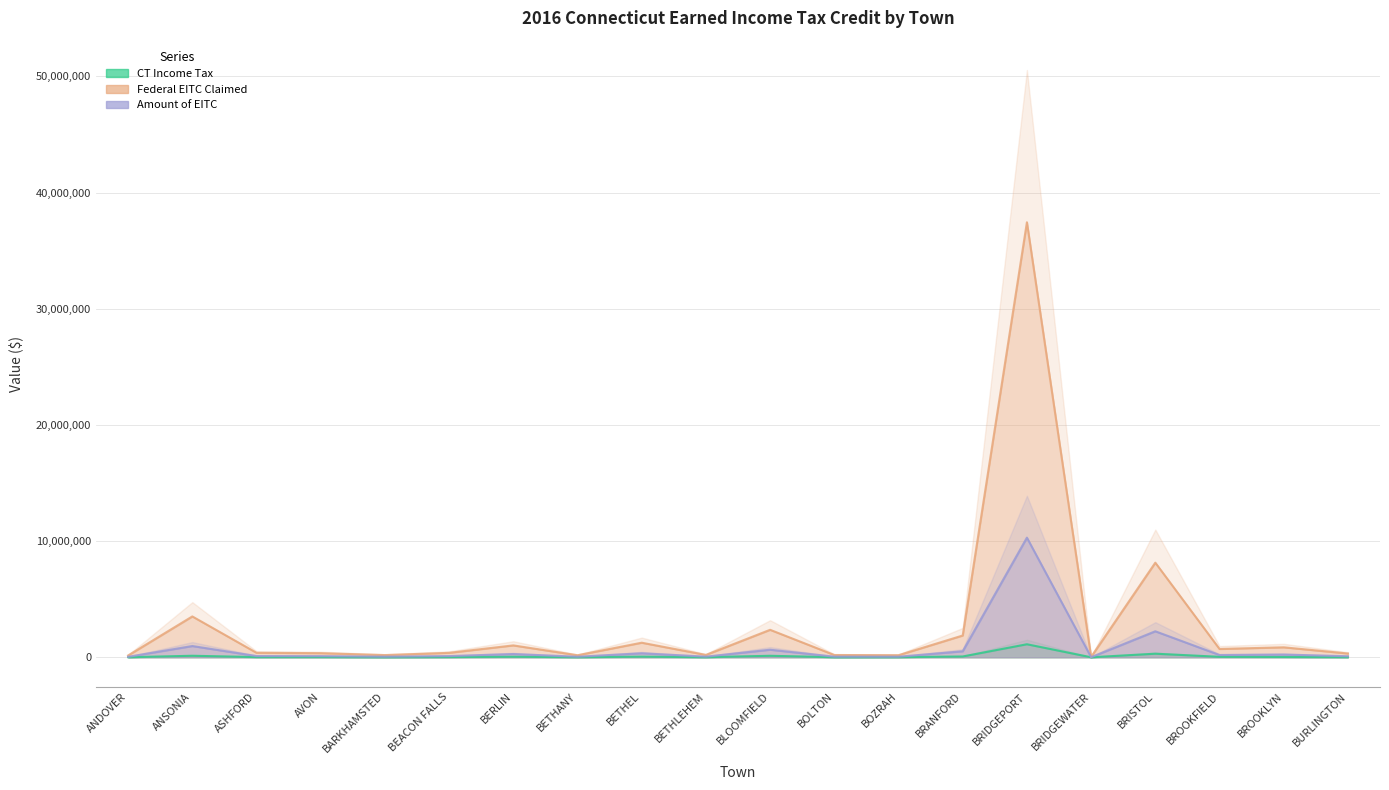

What is the total value across all series at BLOOMFIELD?

3148519